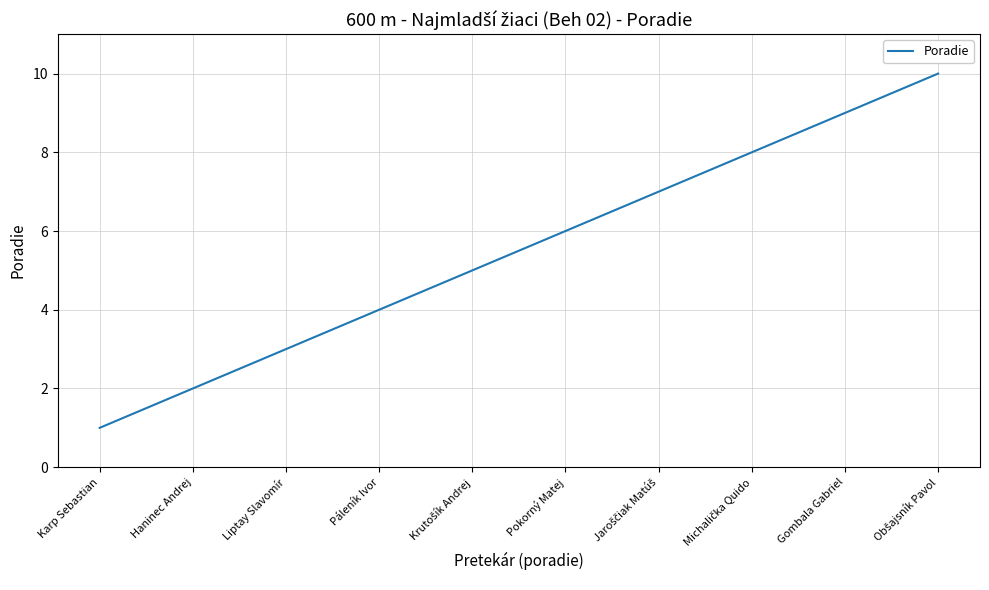

True or false: the data shows 2 at Haninec Andrej.

True